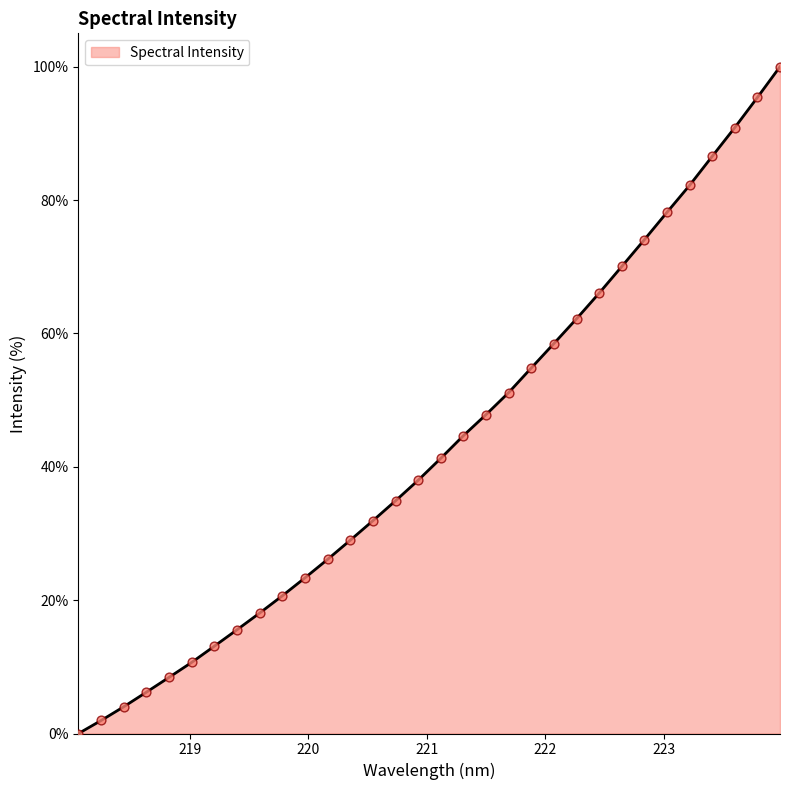

What is the greatest value displayed?

100.0